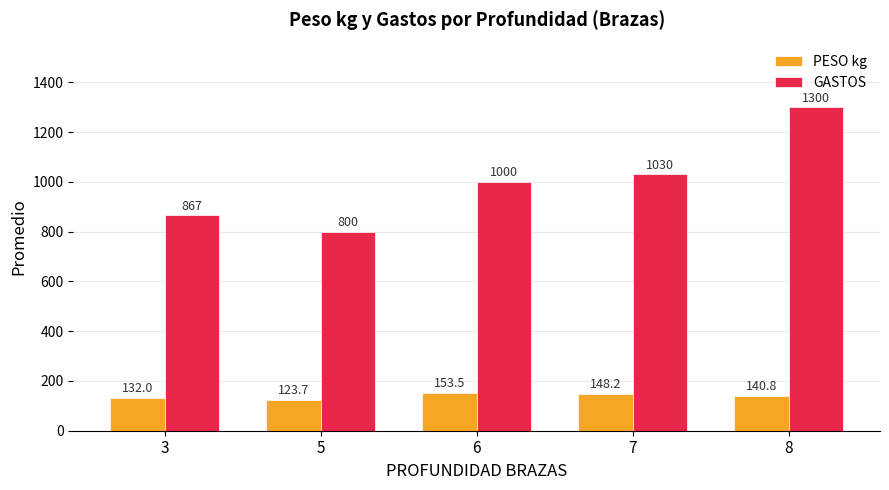

How many data points in GASTOS are less than 1000?

2